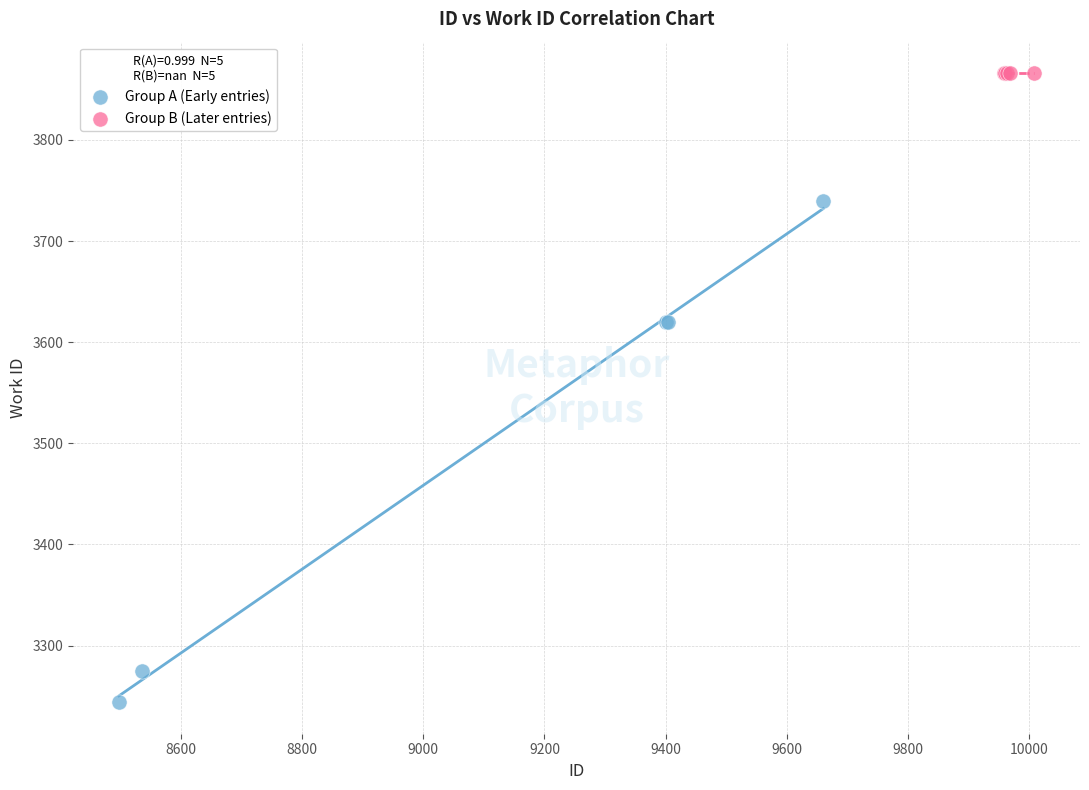

Which series reaches the maximum Y coordinate?

Group B (Later entries)